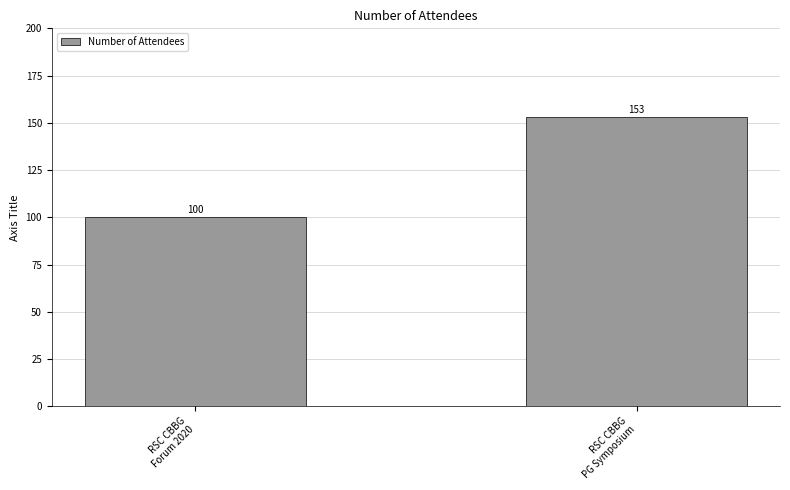

List the labels in order of value, largest first.

RSC CBBG
PG Symposium, RSC CBBG
Forum 2020